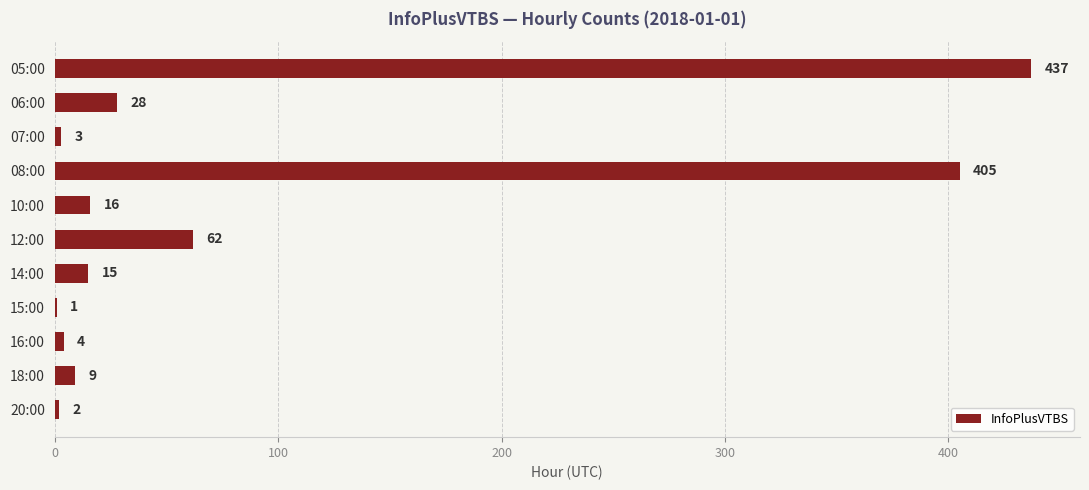

The chart shows a value of 15 at 14:00. True or false?

True